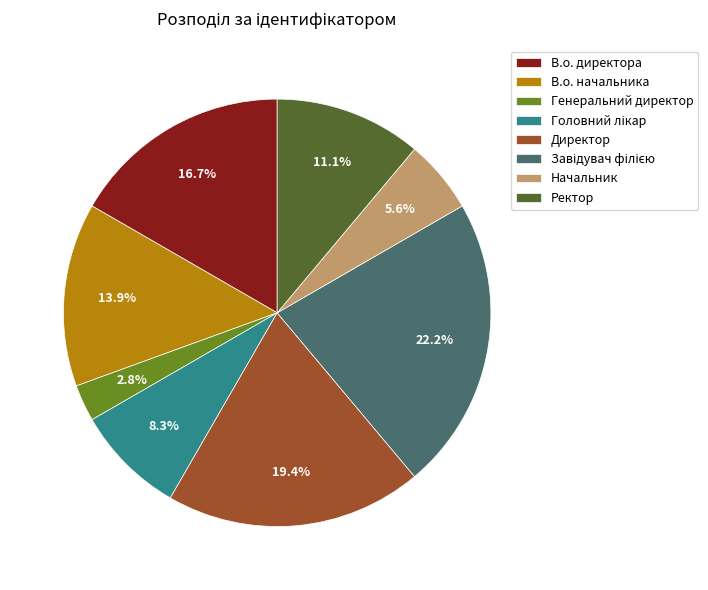

Does В.о. начальника account for over 50% of the chart?

No